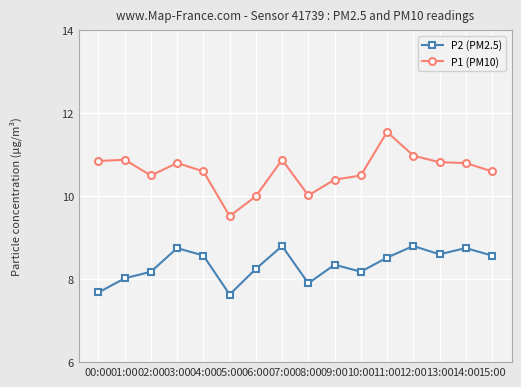

What is the difference between the maximum and minimum values in the P2 (PM2.5) series?

1.2